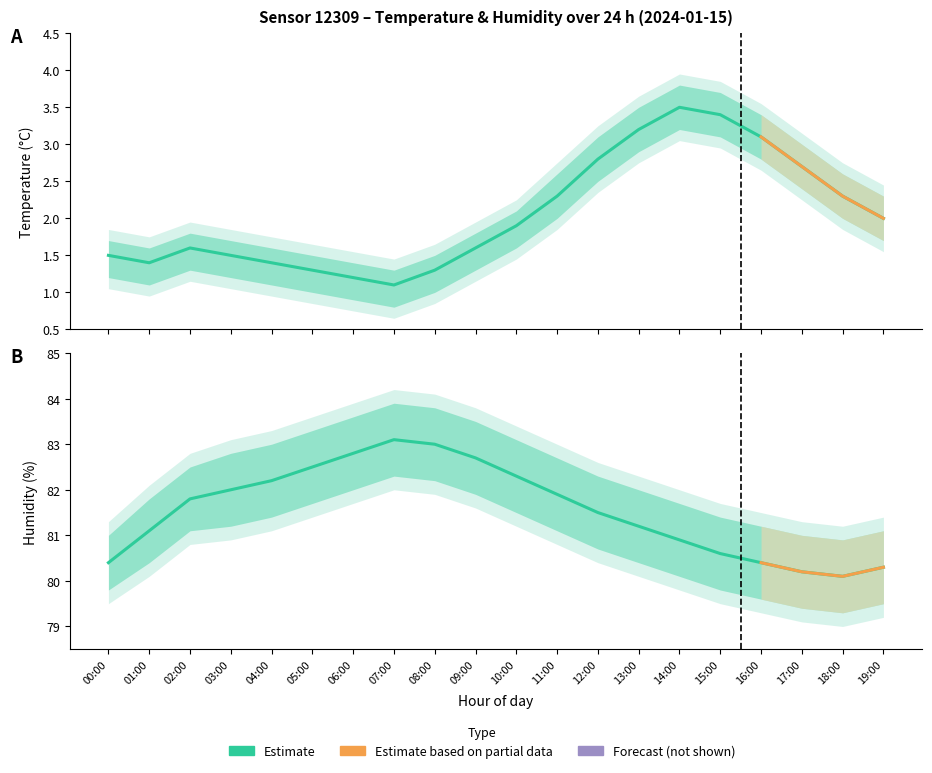

What is the value of the humidity point at the 14th from the left?

81.2